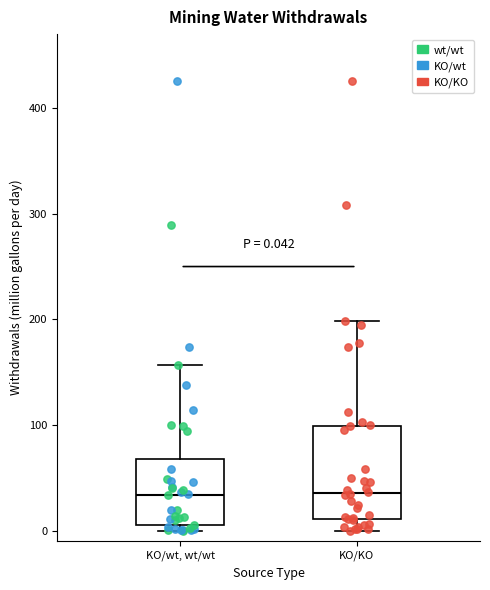

Comparing the boxes themselves (not the whiskers), which one is the tallest?

KO/KO